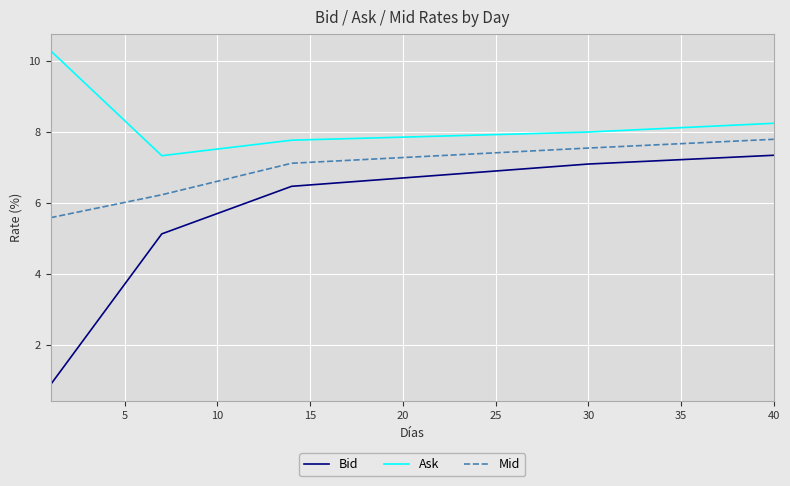

Which series has the largest range (max minus min)?

Bid